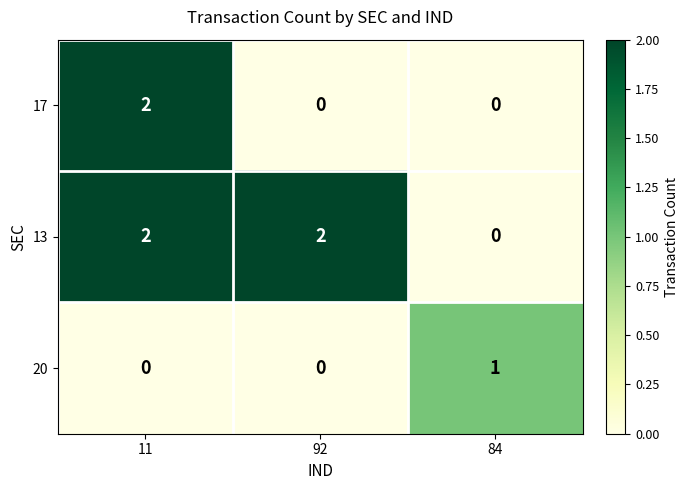

Reading right to left, list all the values displayed in this chart.

17: 0	0	2
13: 0	2	2
20: 1	0	0